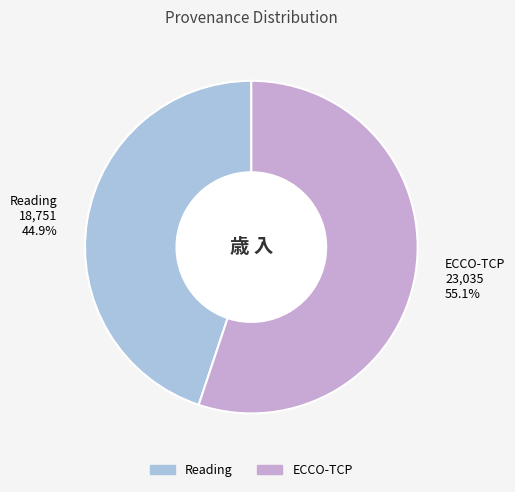

Is it true that Reading is 45% of the pie?

True